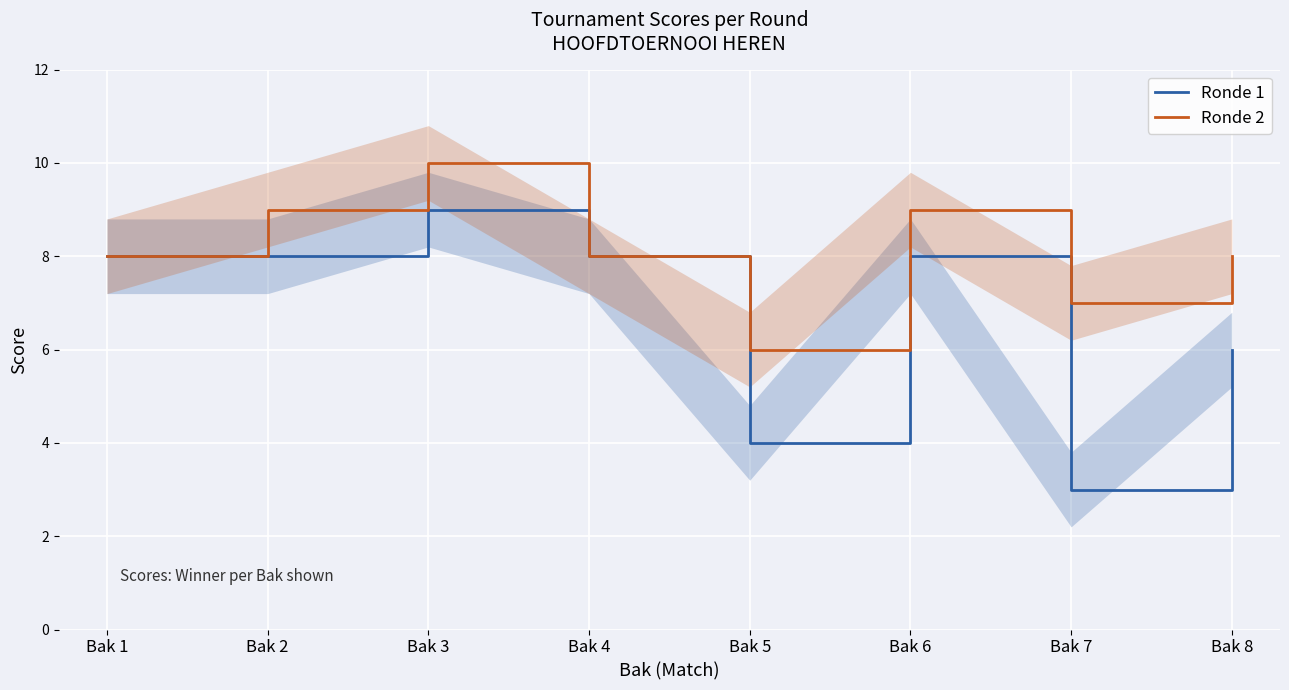

At which label is Ronde 1 closest to 6?

Bak 8